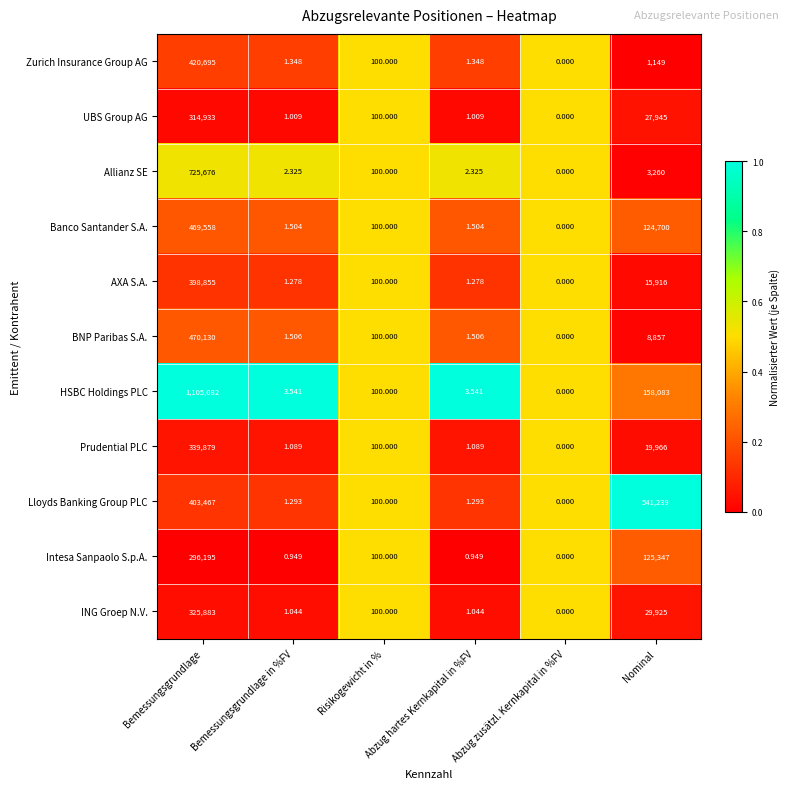

At Bemessungsgrundlage, list the series in order from smallest to largest.

Intesa Sanpaolo S.p.A., UBS Group AG, ING Groep N.V., Prudential PLC, AXA S.A., Lloyds Banking Group PLC, Zurich Insurance Group AG, Banco Santander S.A., BNP Paribas S.A., Allianz SE, HSBC Holdings PLC